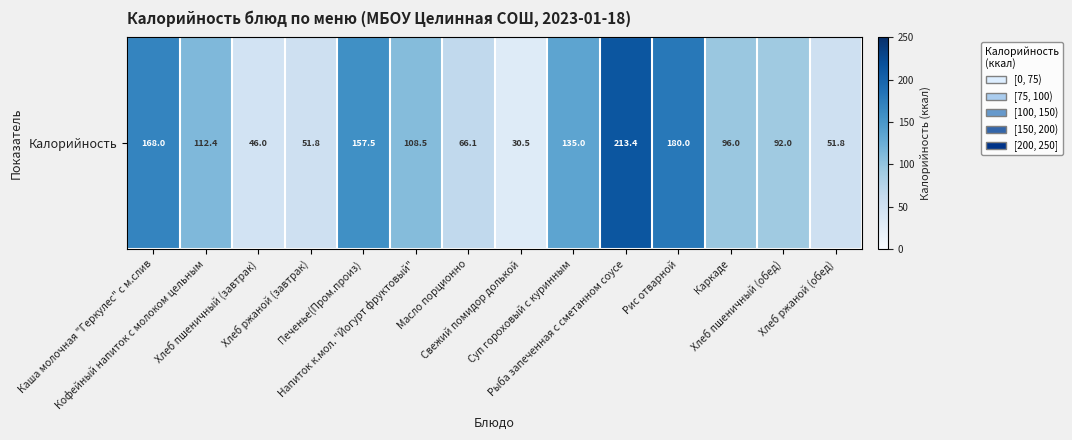

What is the maximum value shown in the chart?

213.4